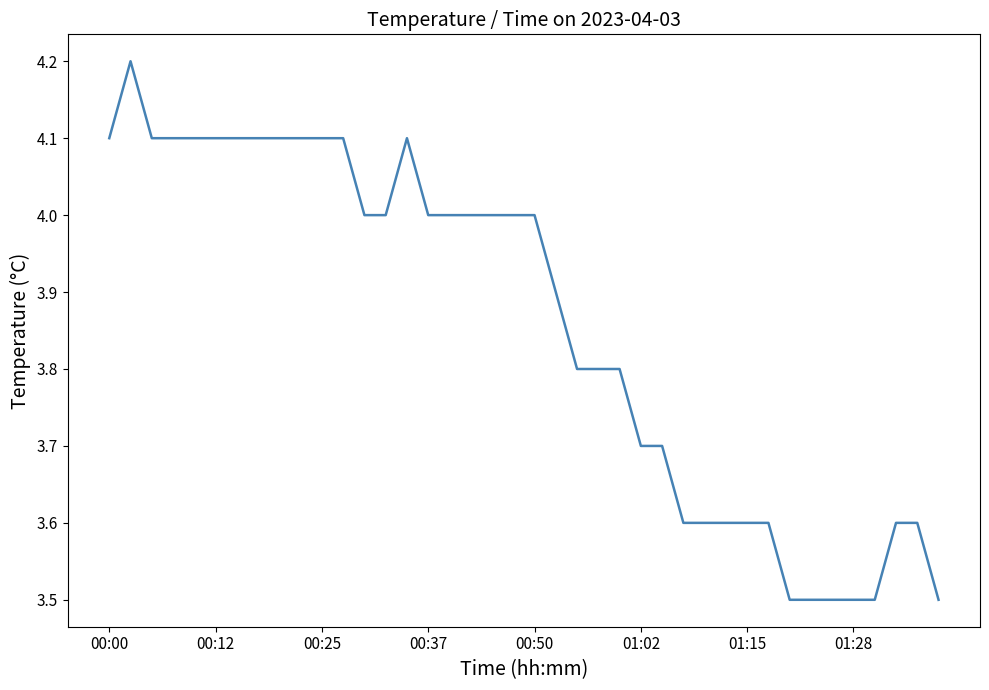

What is the smallest value displayed?

3.5